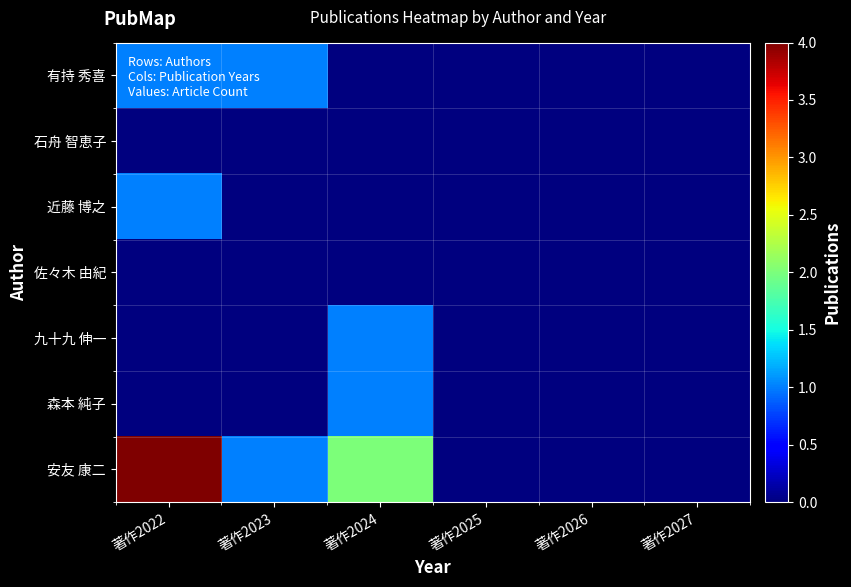

At 著作2024, list the series in order from smallest to largest.

有持 秀喜, 石舟 智恵子, 近藤 博之, 佐々木 由紀, 九十九 伸一, 森本 純子, 安友 康二